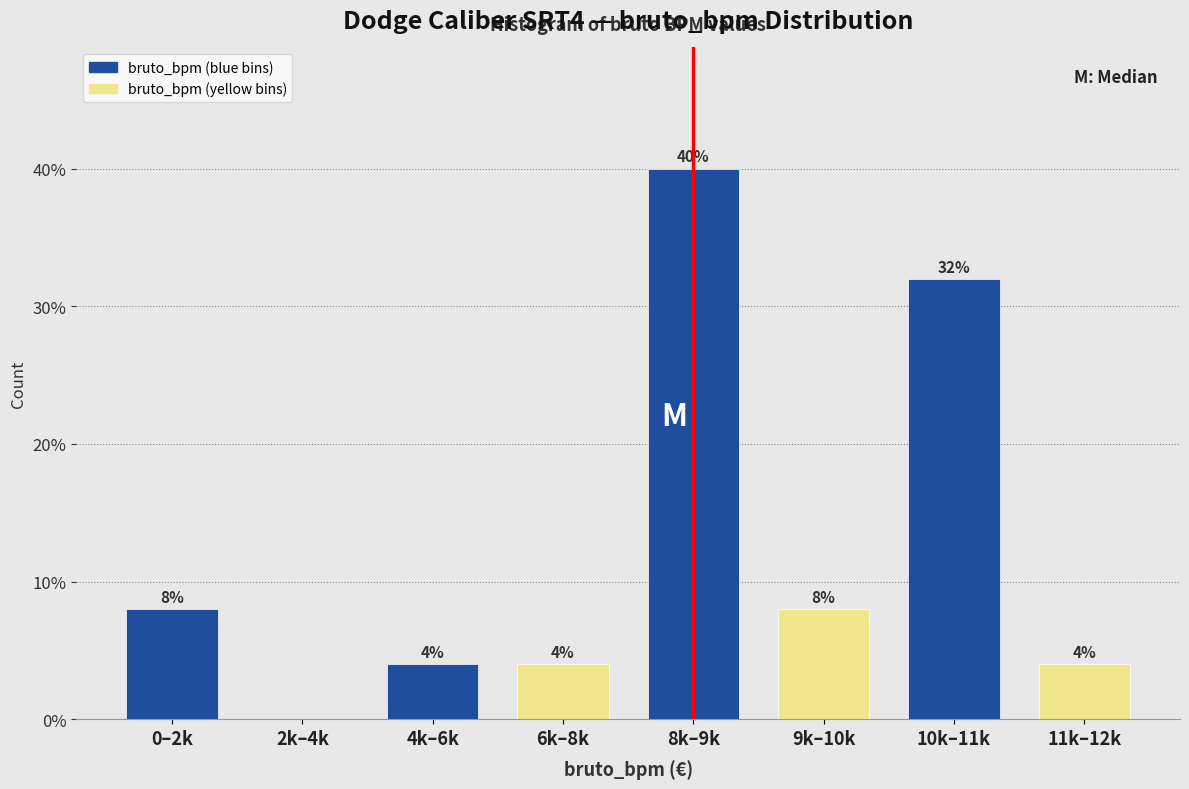

Reading right to left, what are all the values shown in this chart?

11k–12k=4	10k–11k=32	9k–10k=8	8k–9k=40	6k–8k=4	4k–6k=4	2k–4k=0	0–2k=8